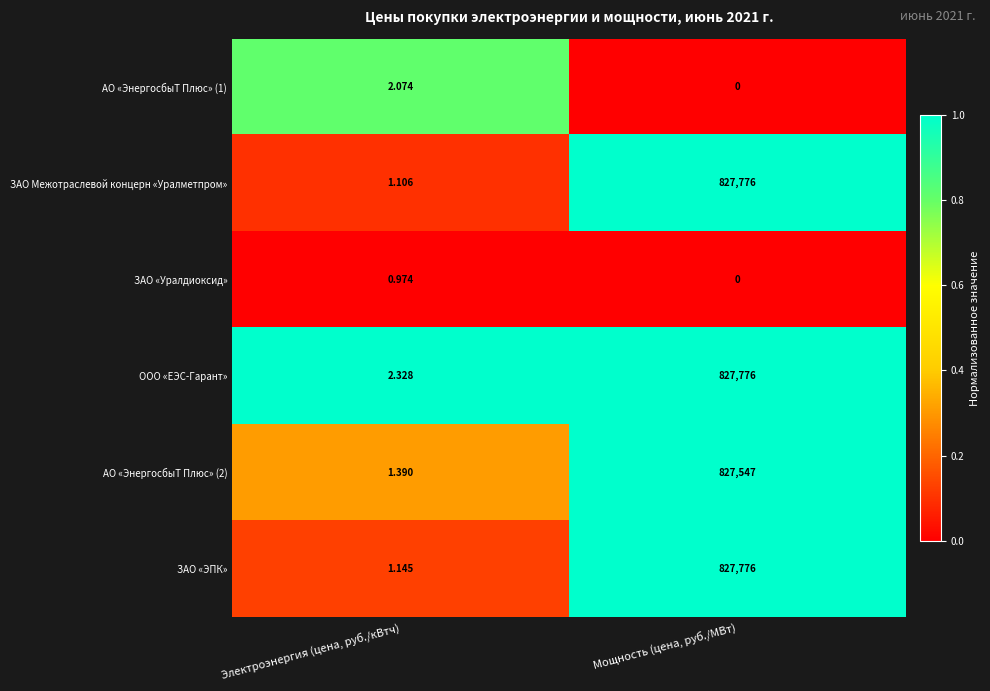

Where is АО «ЭнергосбыТ Плюс» (2) nearest to the value 413774?

Электроэнергия (цена, руб./кВтч)